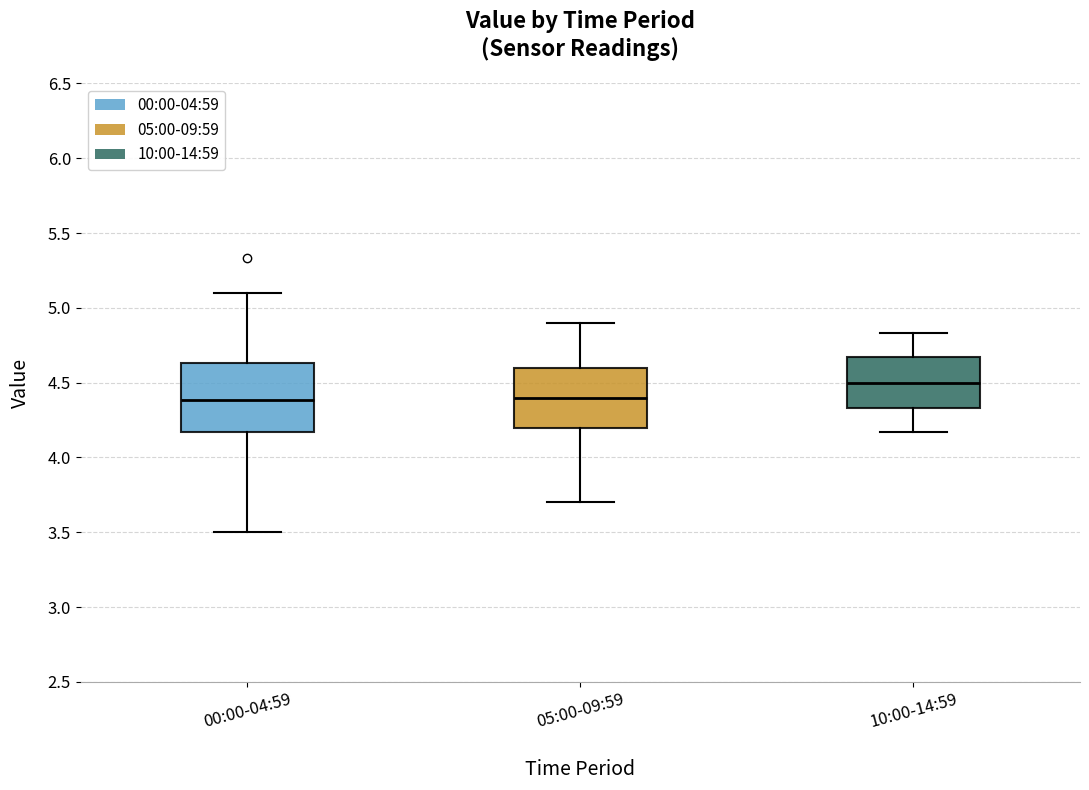

Where does the upper whisker of the box for 10:00-14:59 end on the y-axis? The values are not printed on the chart, so give them approximately, as read against the axis.

4.85